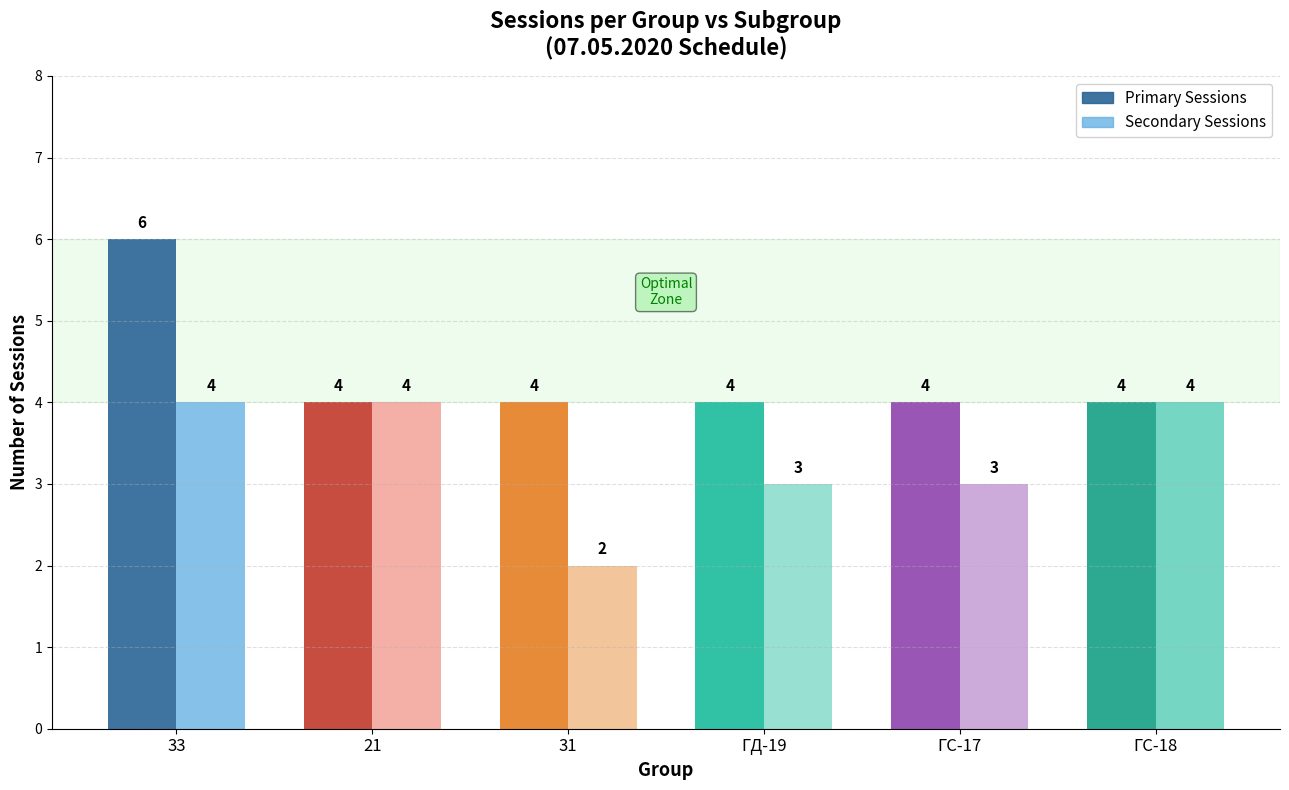

What is the lowest value of the Primary Sessions series?

6